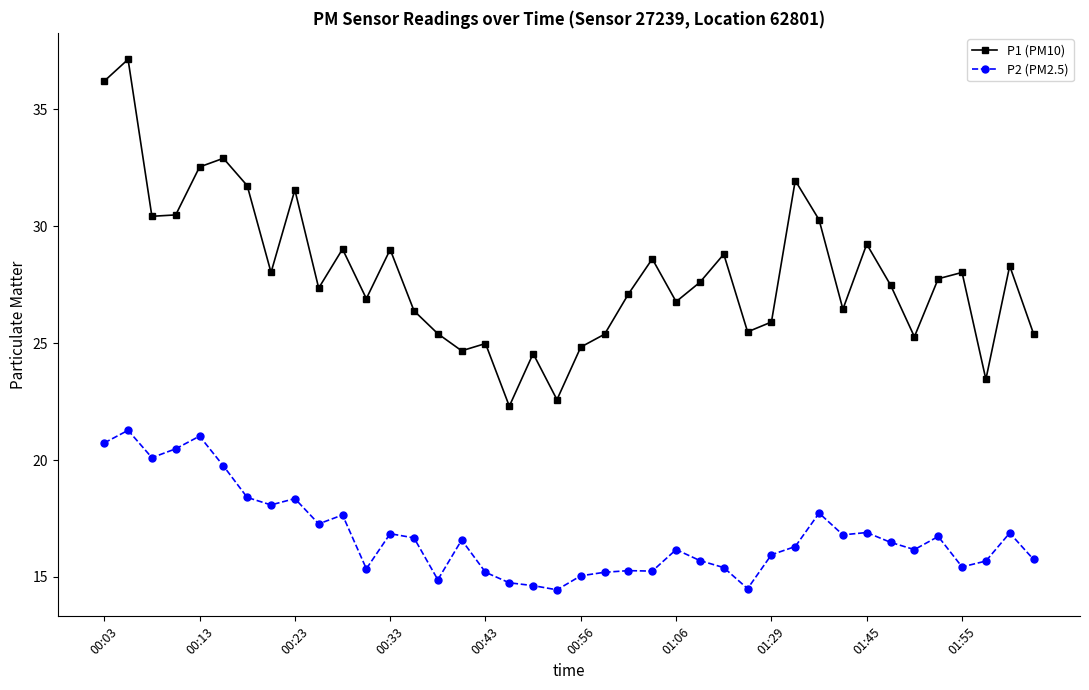

Which series has the largest total across all categories?

P1 (PM10)